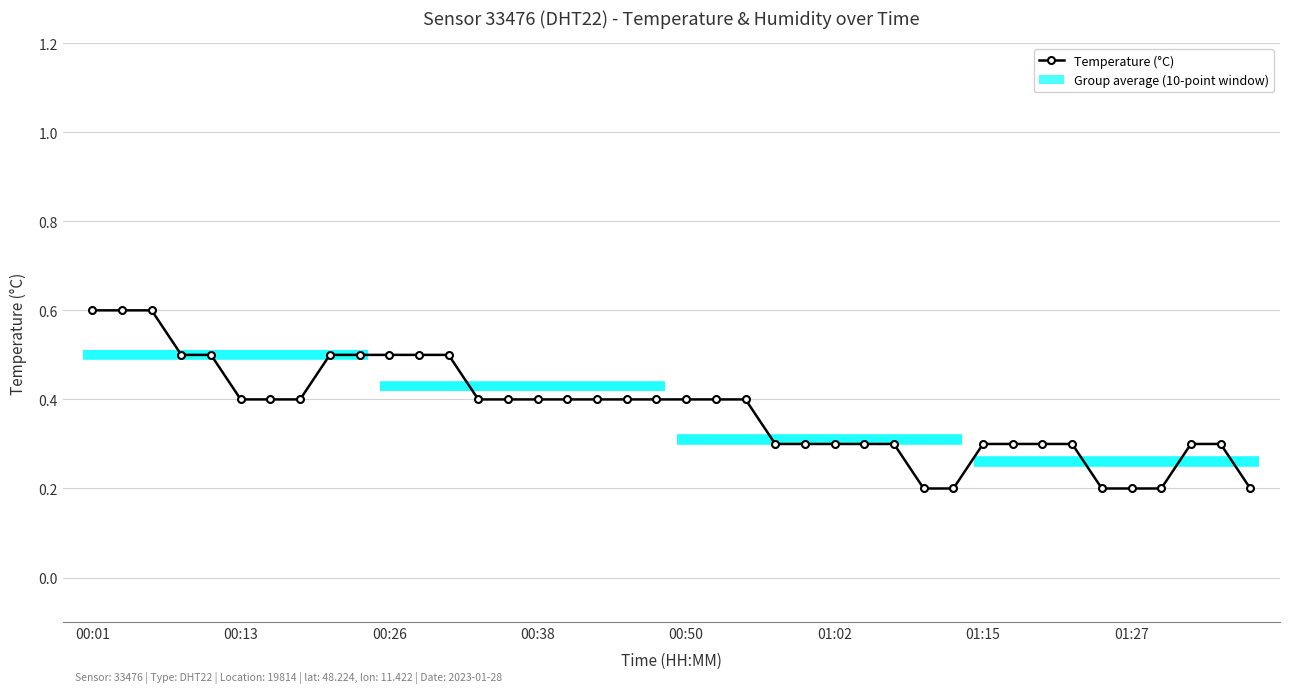

What position from the left is 24?

25